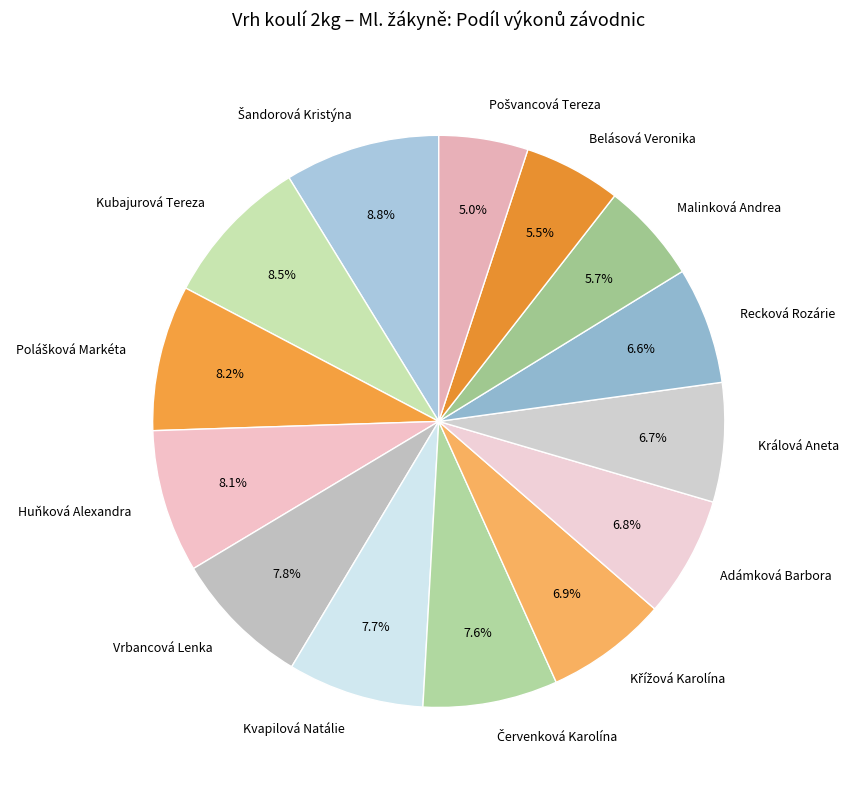

Do Adámková Barbora and Malinková Andrea together represent more than half of the pie?

No